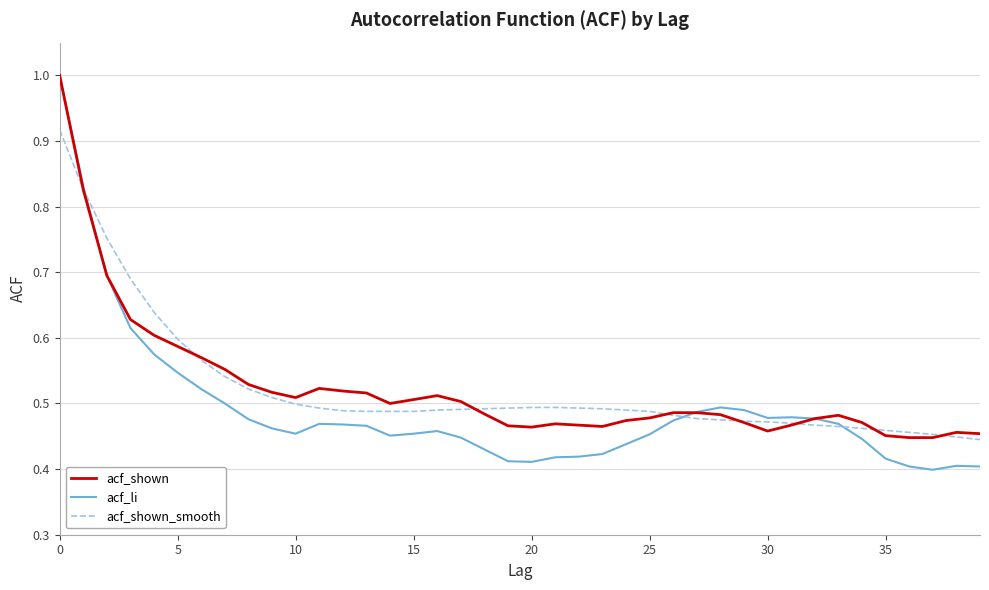

Does the chart display data point markers on the line(s)?

No